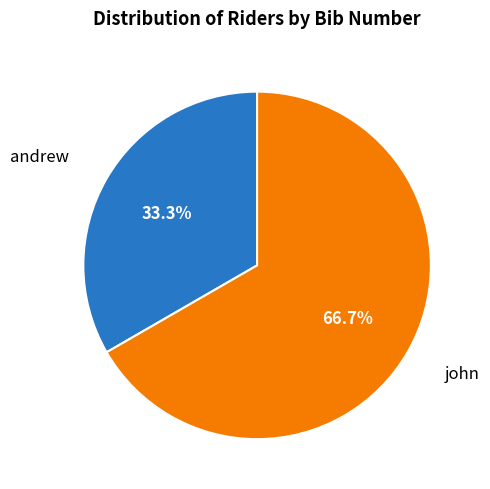

Does any single category account for the majority?

Yes